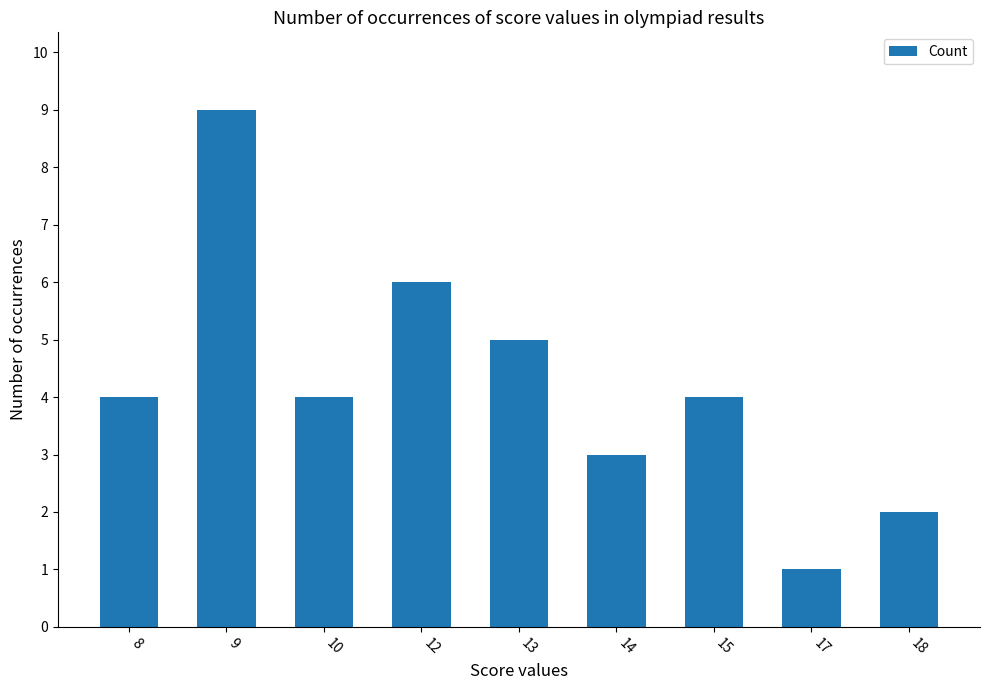

Reading right to left, list all the values displayed in this chart.

18=2	17=1	15=4	14=3	13=5	12=6	10=4	9=9	8=4